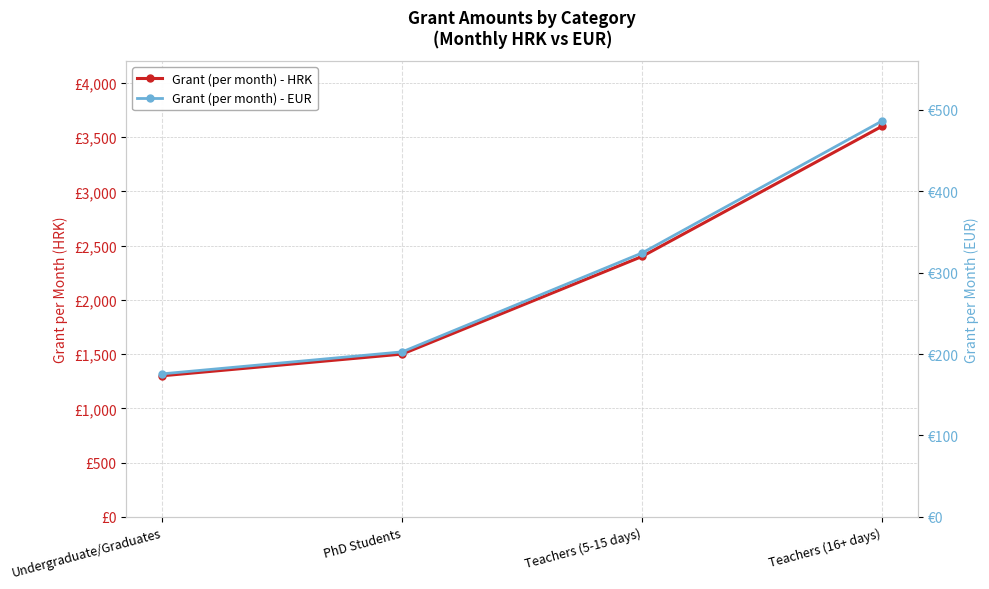

Reading left to right, what are all the values shown in this chart?

Grant (per month) - HRK: 1300.0	1500.0	2400.0	3600.0
Grant (per month) - EUR: 175.7	202.7	324.3	486.5